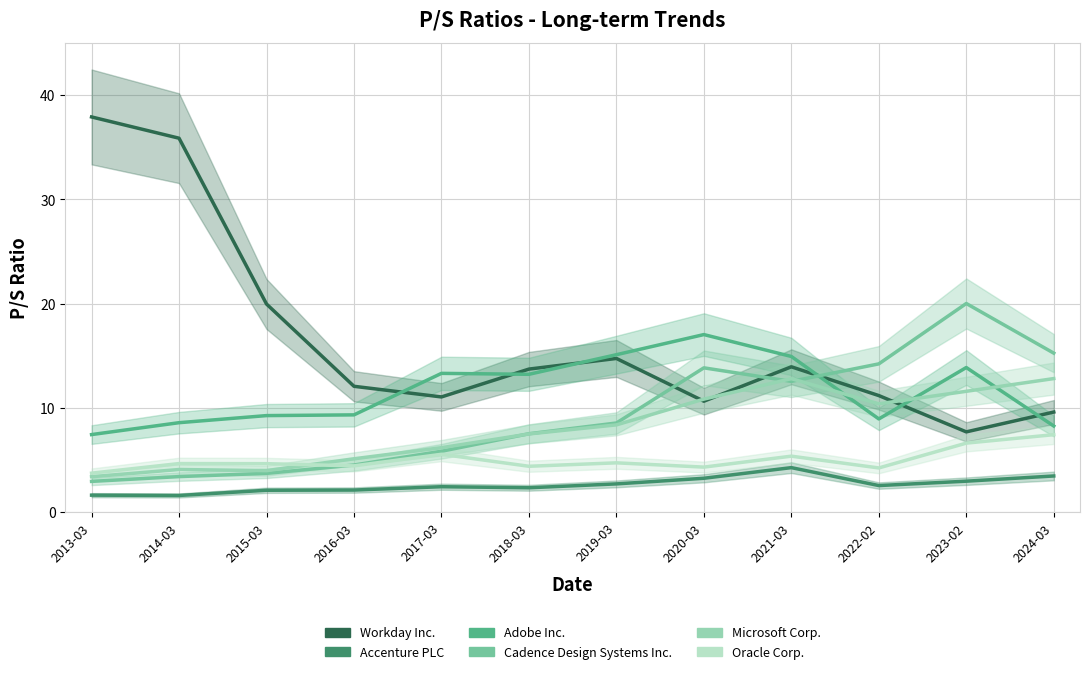

What is the value of the Microsoft Corp. point at the 12th from the left?

12.8